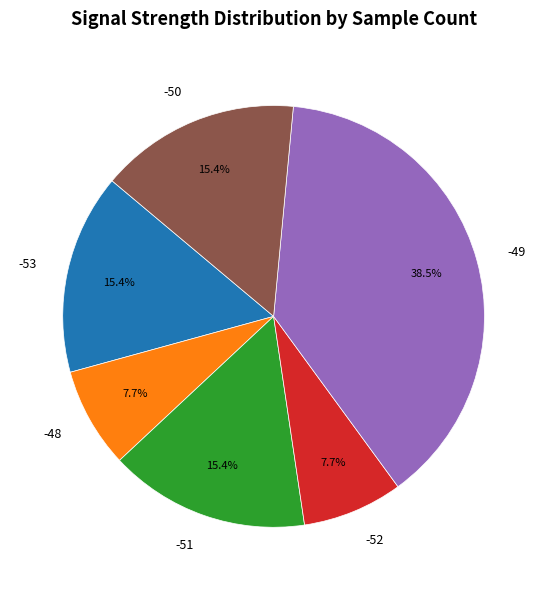

What is the ratio of the value at -52 to the value at -48?

1.0